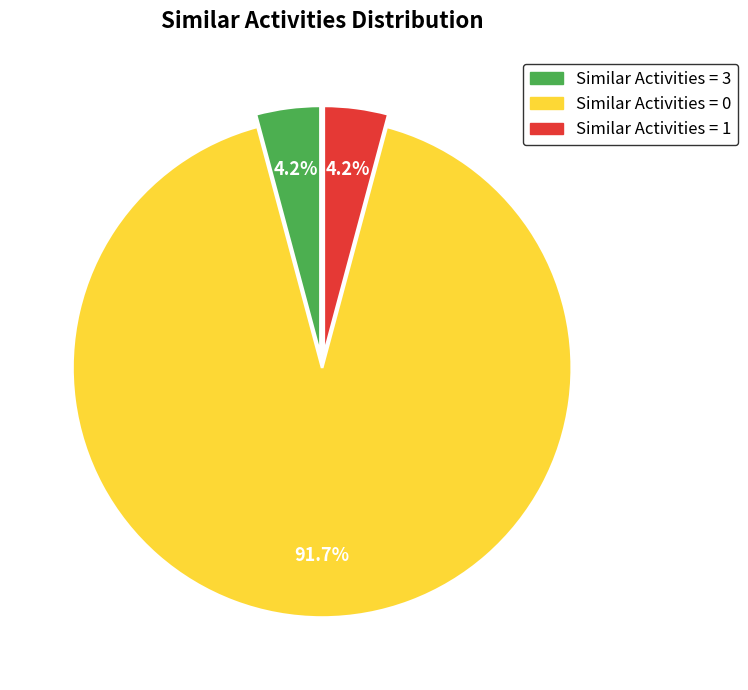

To the nearest percent, what is the difference between the largest and smallest slice percentages?

87%